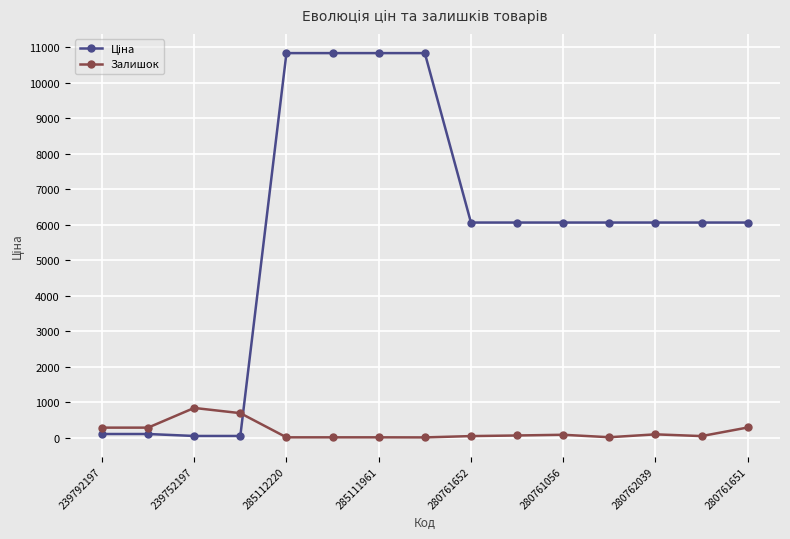

What is the difference between the maximum and minimum values in the Залишок series?

830.0